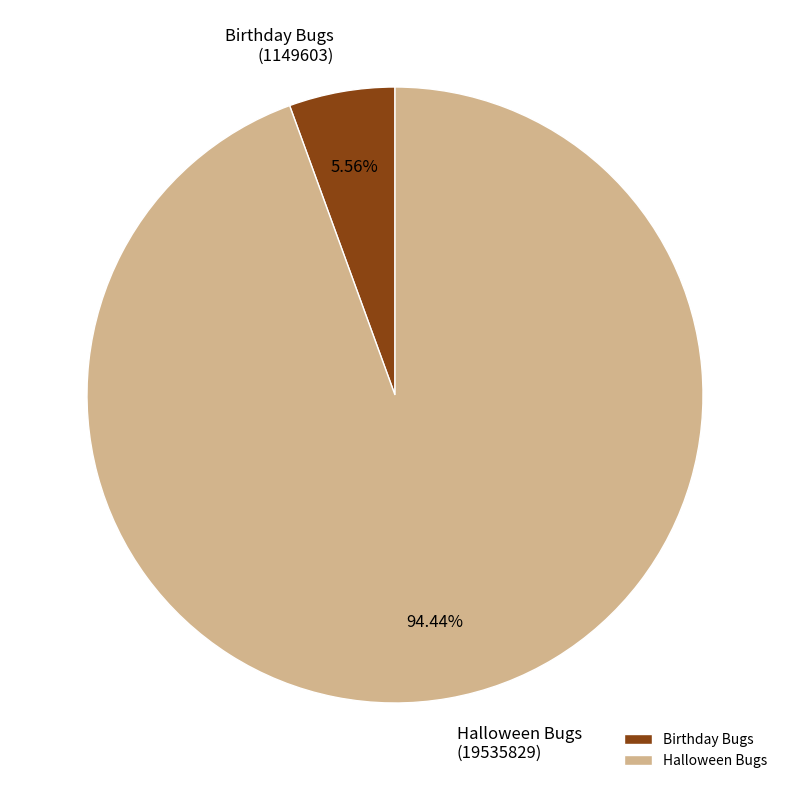

Which category accounts for the majority?

Halloween Bugs